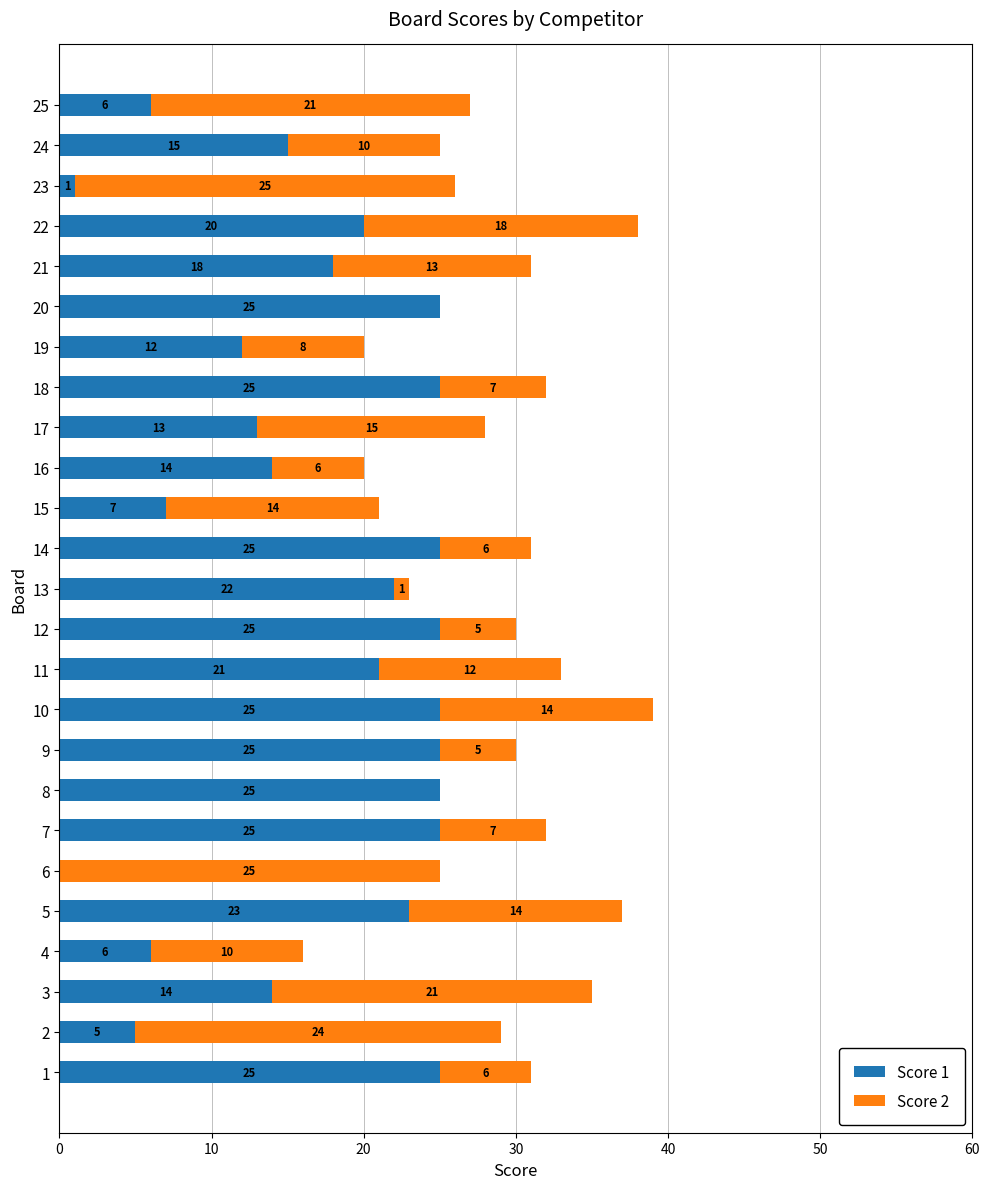

The Score 1 series shows 0 at 6. True or false?

True